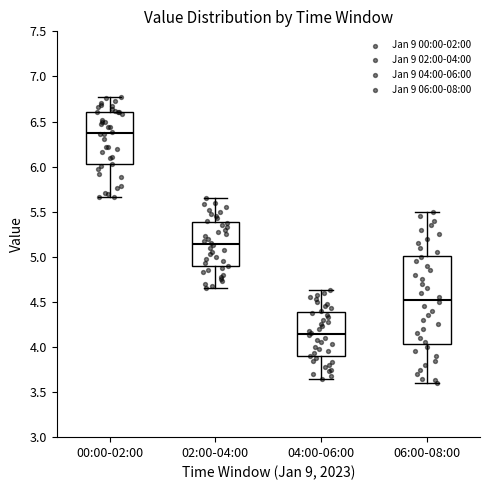

Reading left to right, transcribe this box plot: for each box, give where its median line is, the range the box spans, and where its two whiskers end, as read against the y-axis. The values are not printed on the chart, so give them approximately, as read against the axis.

00:00-02:00: median 6.35, box 6.05 to 6.60, whiskers 5.65 to 6.75
02:00-04:00: median 5.15, box 4.90 to 5.40, whiskers 4.65 to 5.65
04:00-06:00: median 4.15, box 3.90 to 4.40, whiskers 3.65 to 4.65
06:00-08:00: median 4.55, box 4.05 to 5.00, whiskers 3.60 to 5.50